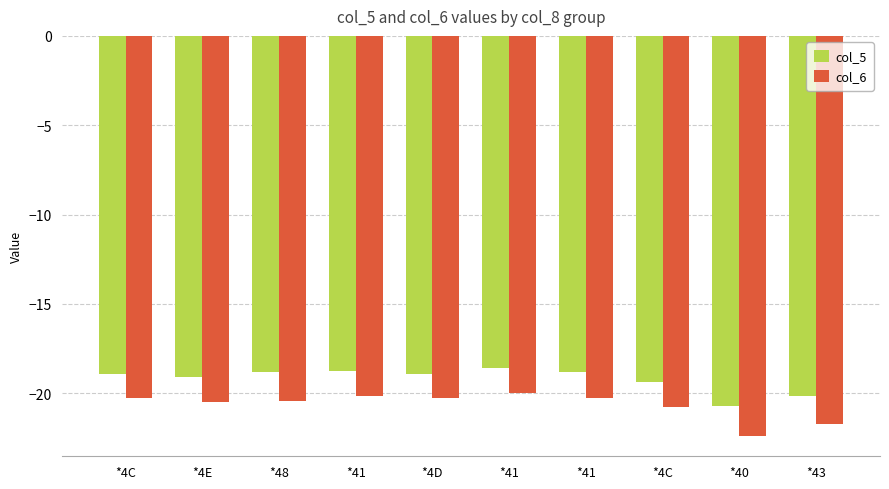

Rank the series by their maximum value, from highest to lowest.

col_5, col_6